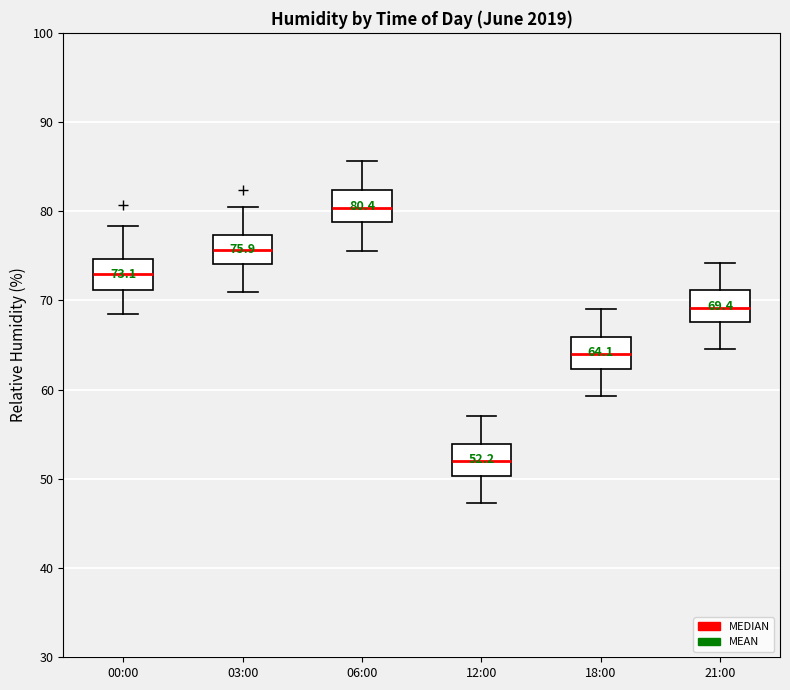

Which box's median line is the lowest?

12:00